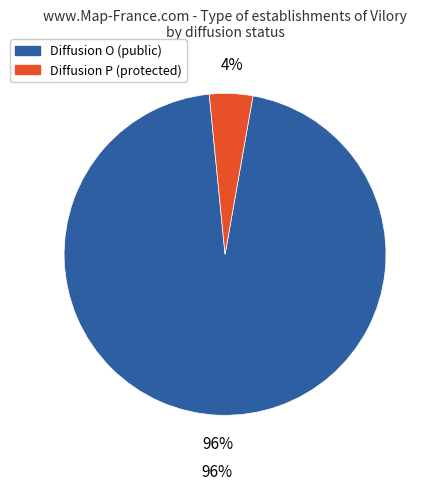

Is it true that O is 99% of the pie?

False